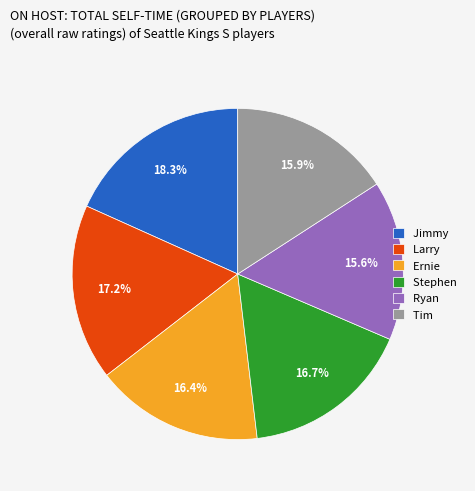

To the nearest percent, what is the difference between the largest and smallest slice percentages?

3%